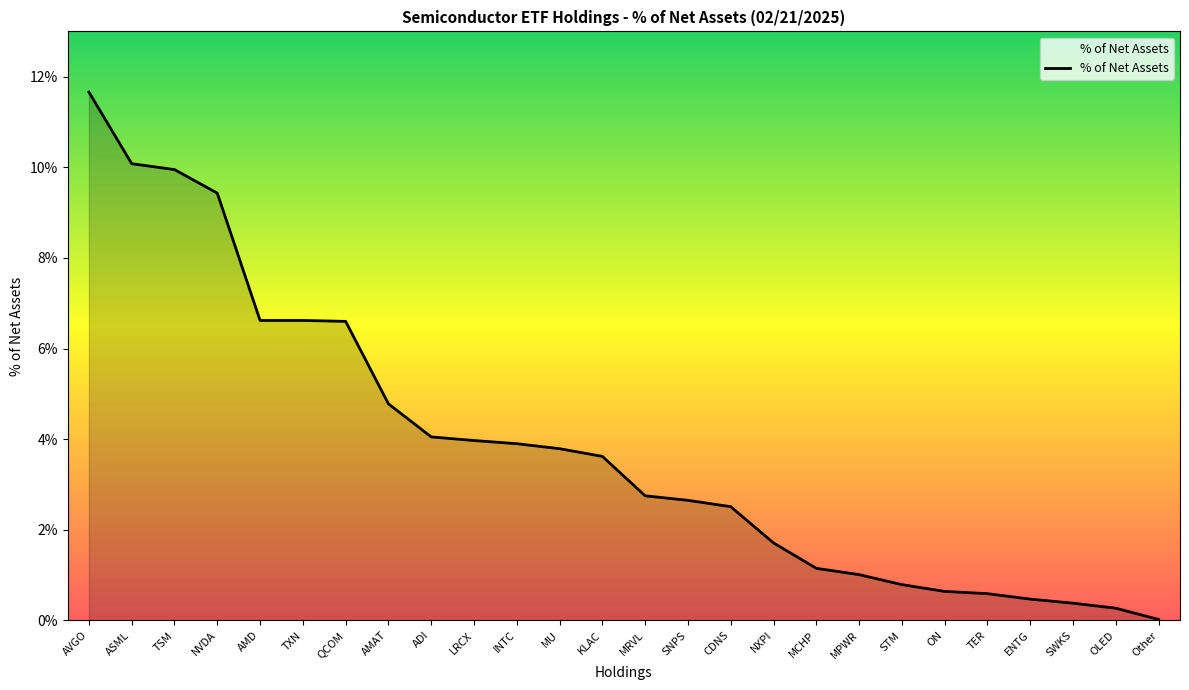

How many lines are shown in the chart?

1